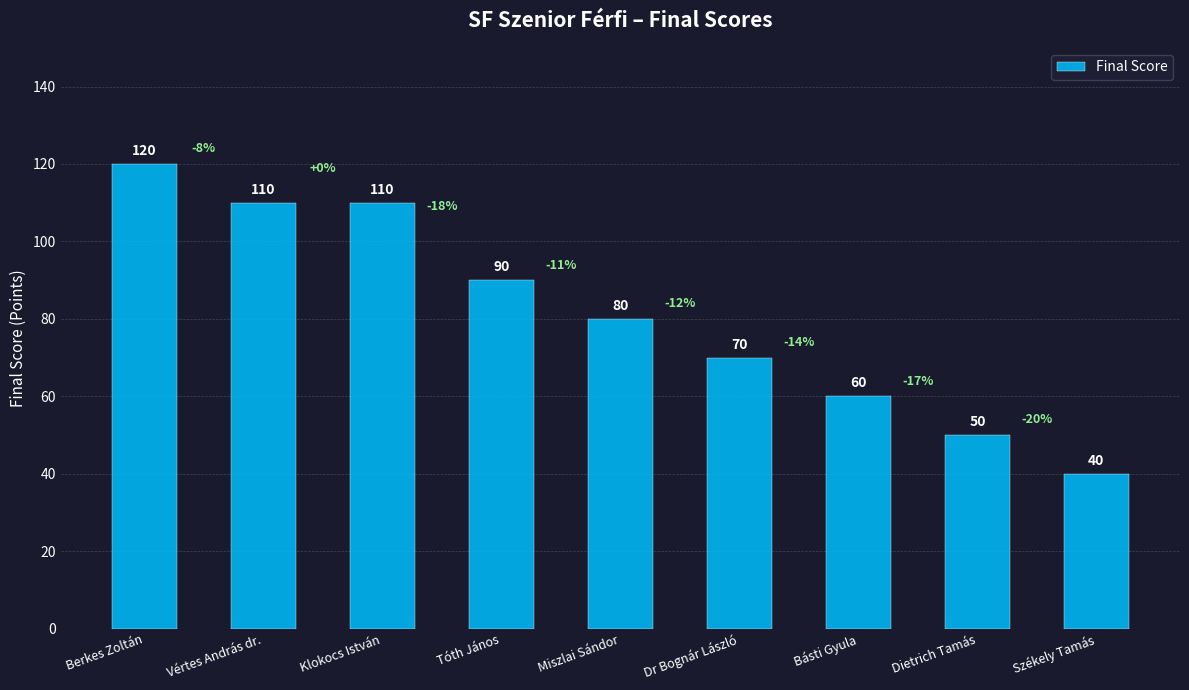

What is the value of the 4th bar from the left?

90